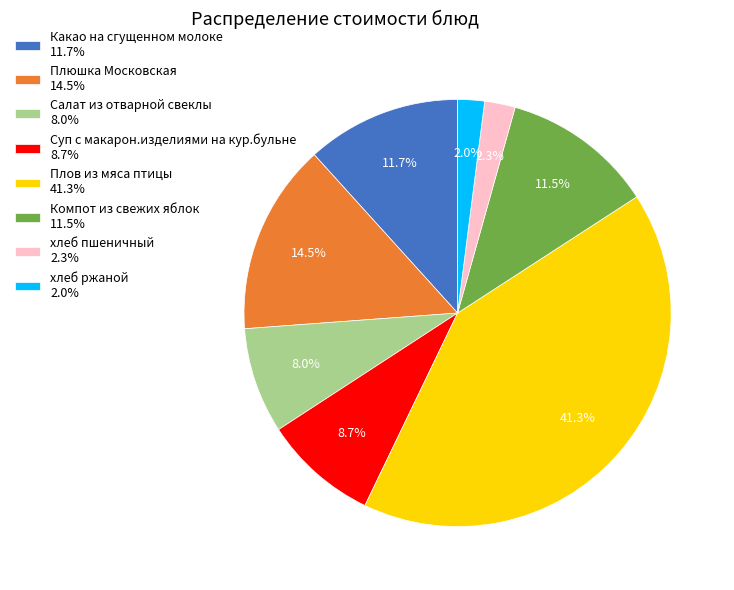

To the nearest percent, what percentage of the pie is Салат из отварной свеклы?

8%